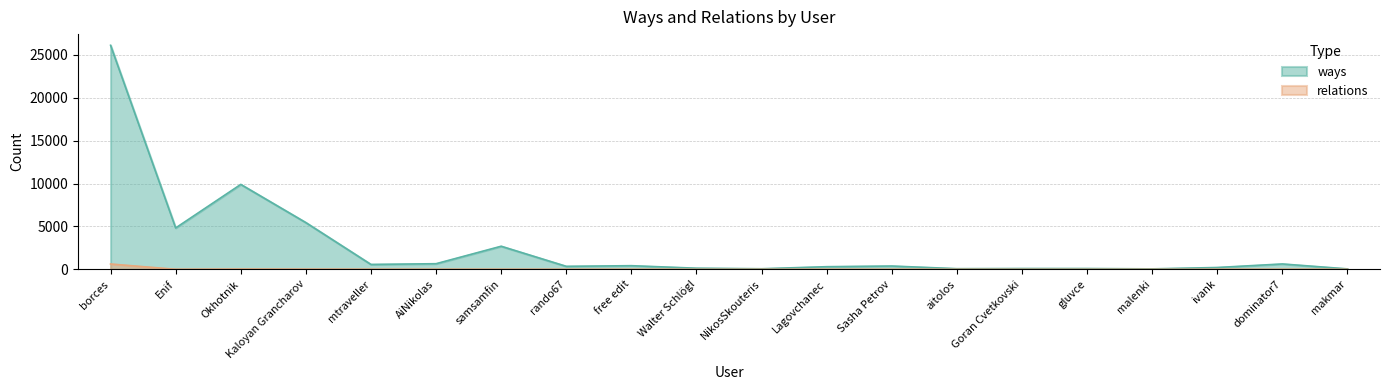

List the series in order of their peak value, highest first.

ways, relations